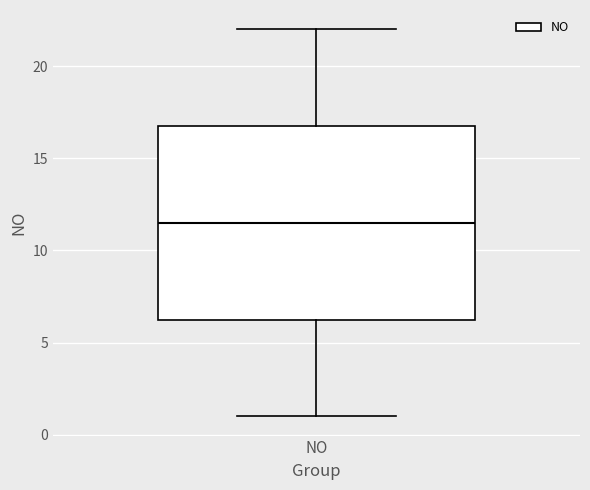

Transcribe this box plot: give where the median line is, the range the box spans, and where the two whiskers end, as read against the y-axis. The values are not printed on the chart, so give them approximately, as read against the axis.

median 11.5, box 6.5 to 17.0, whiskers 1.0 to 22.0